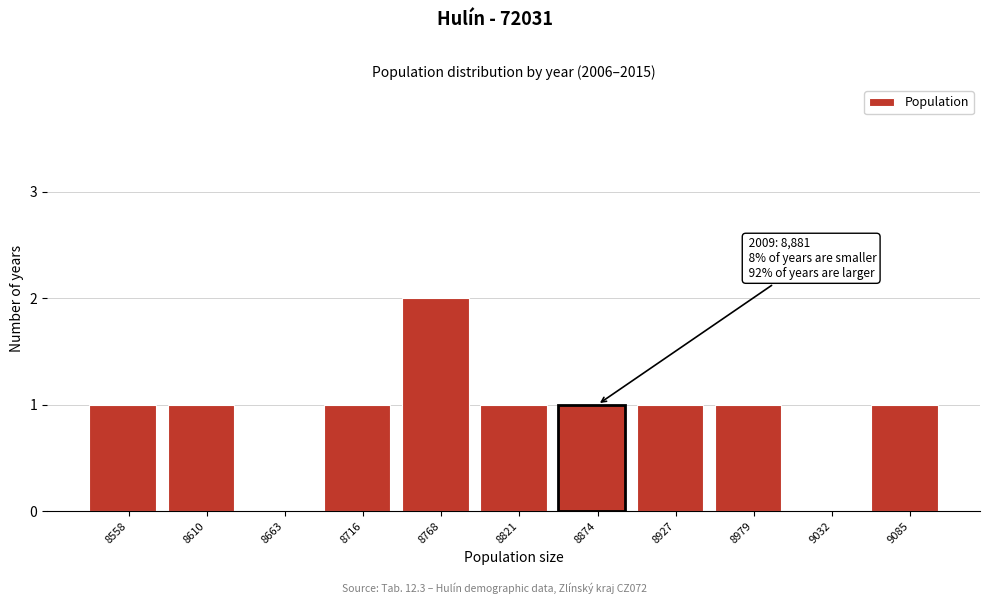

Reading left to right, transcribe all the data shown in this chart.

8558=1	8610=1	8663=0	8716=1	8768=2	8821=1	8874=1	8927=1	8979=1	9032=0	9085=1